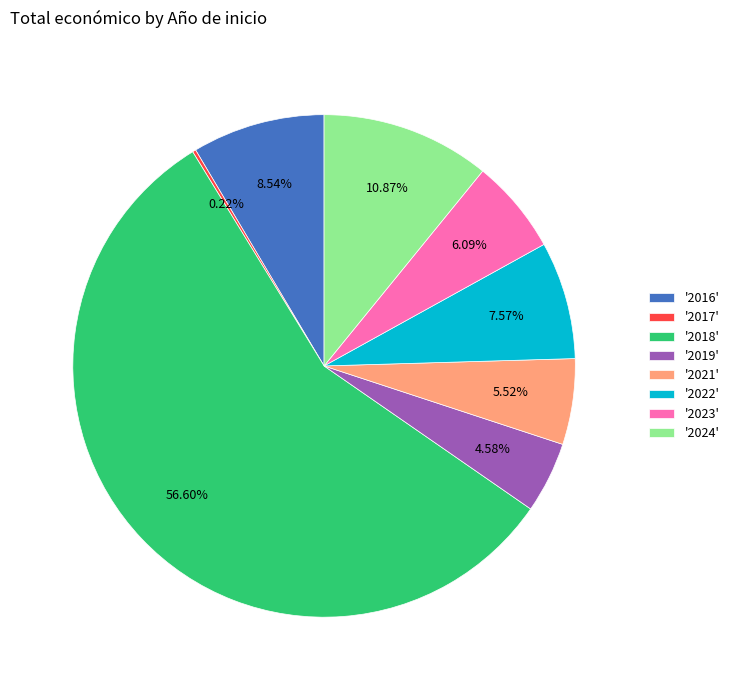

Is there any slice that represents more than half of the pie?

Yes